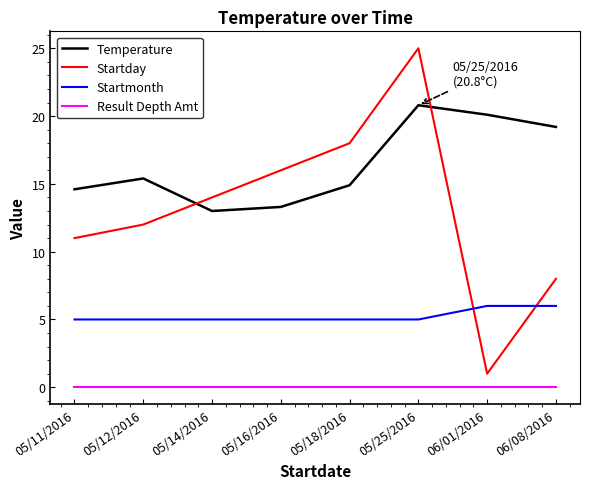

Where is Temperature nearest to the value 16?

05/12/2016